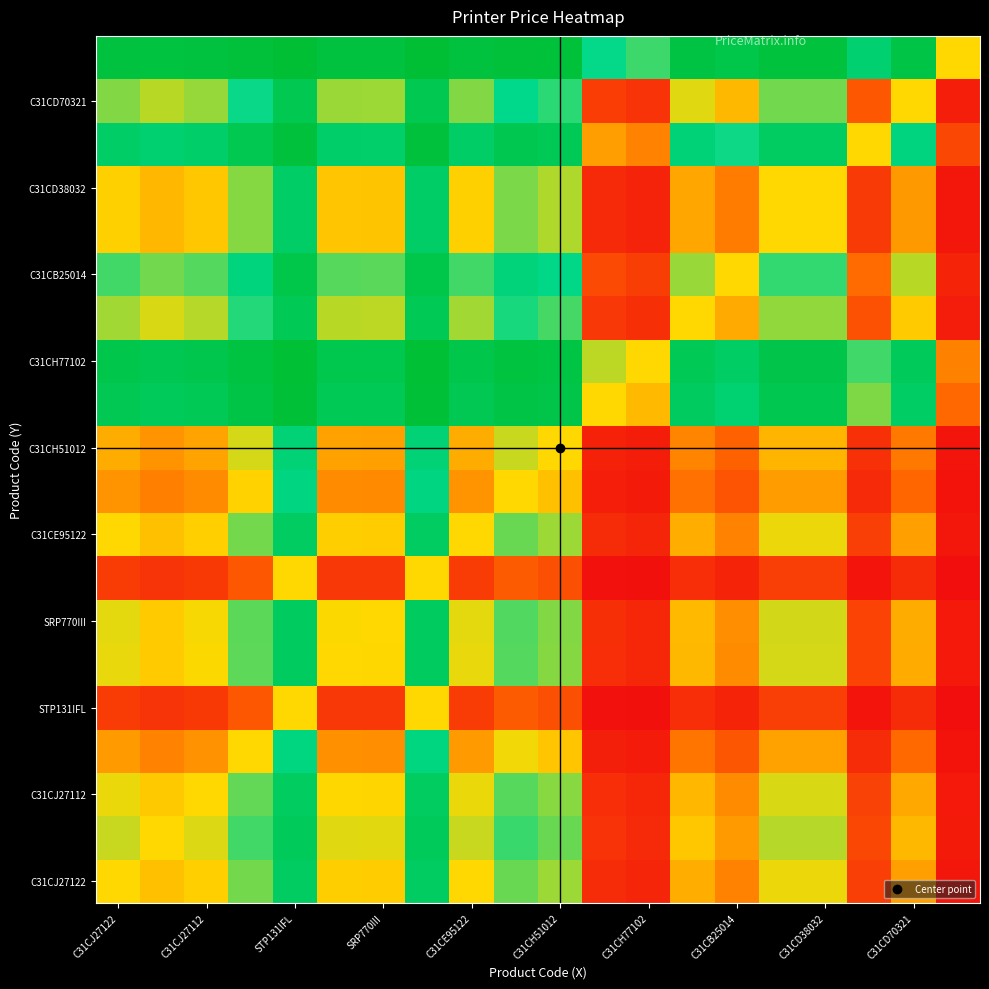

At how many categories does at least one series exceed 0?

20